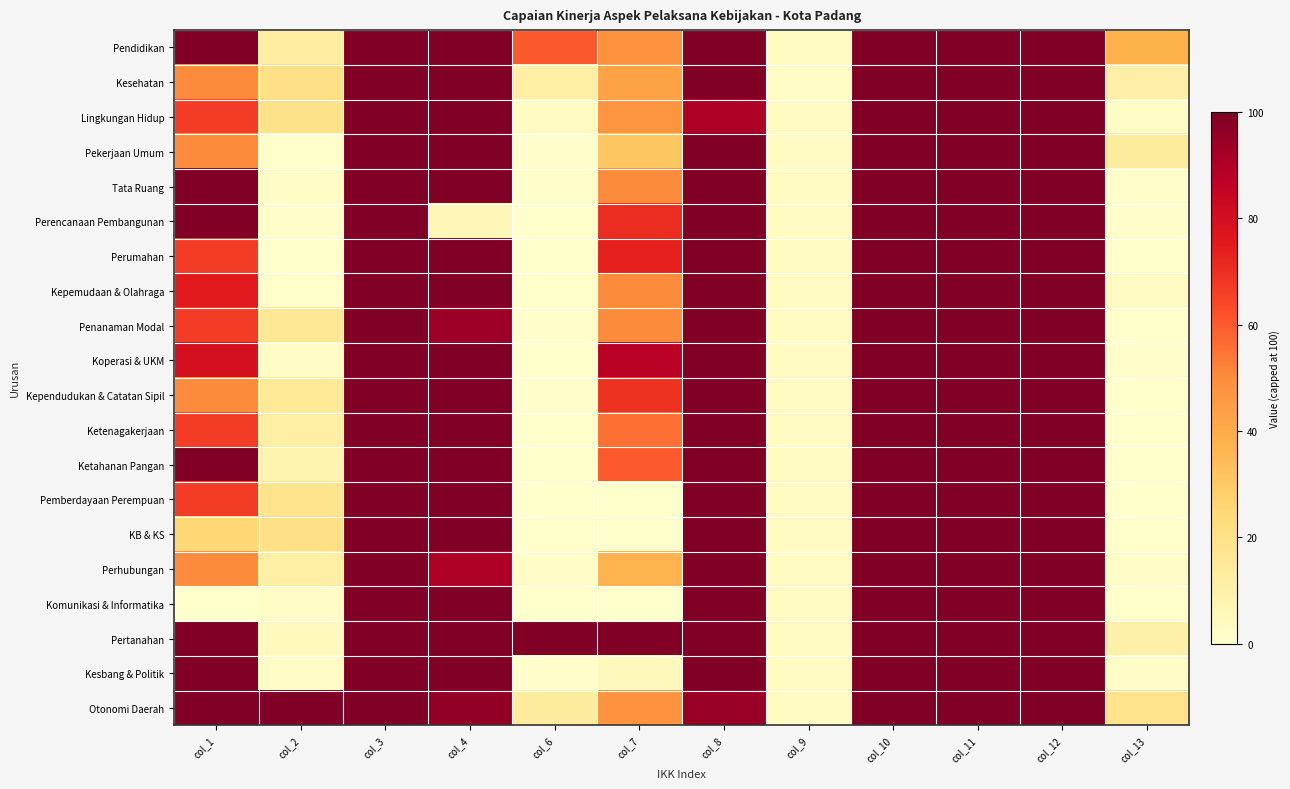

At how many categories does at least one series exceed 20?

11